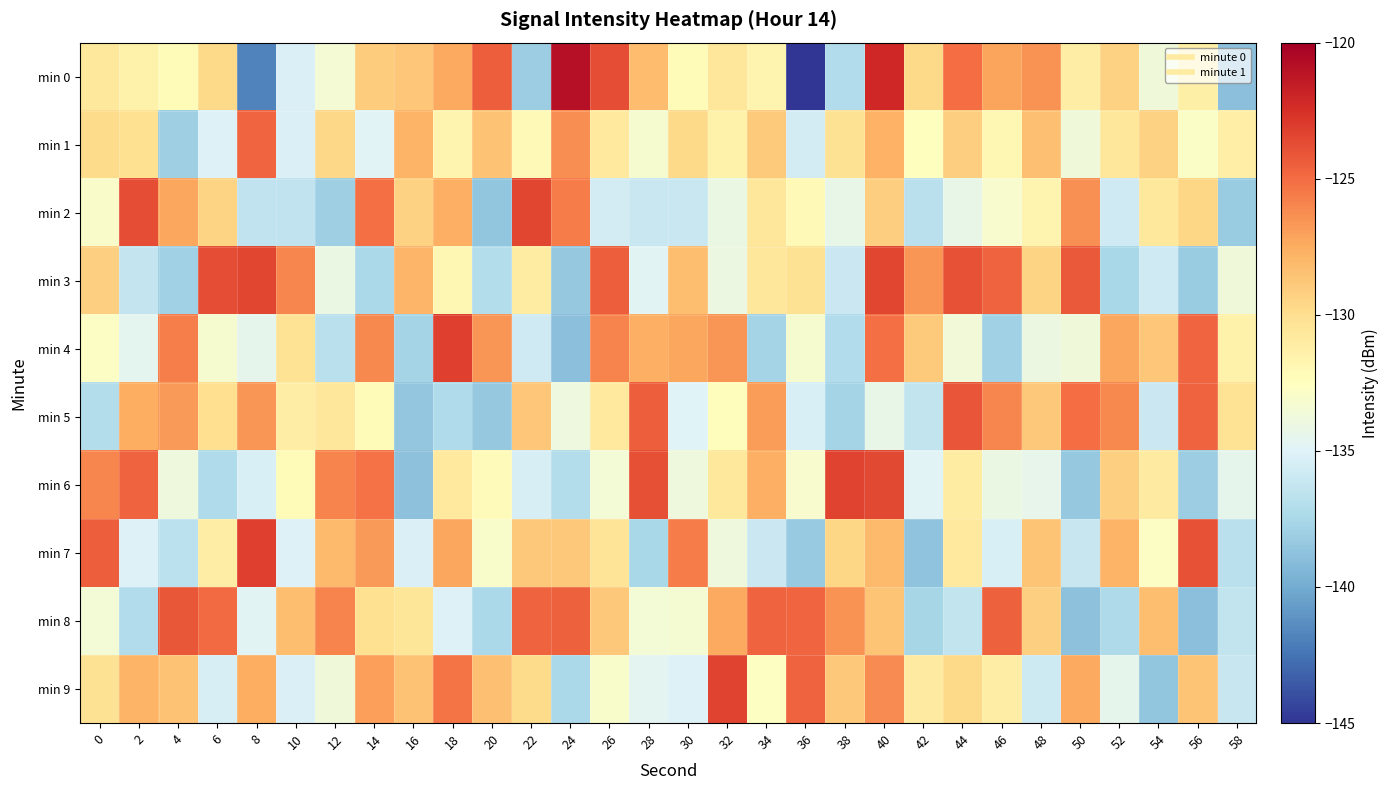

List the series in order of their peak value, highest first.

min 0, min 4, min 7, min 9, min 6, min 2, min 3, min 5, min 8, min 1